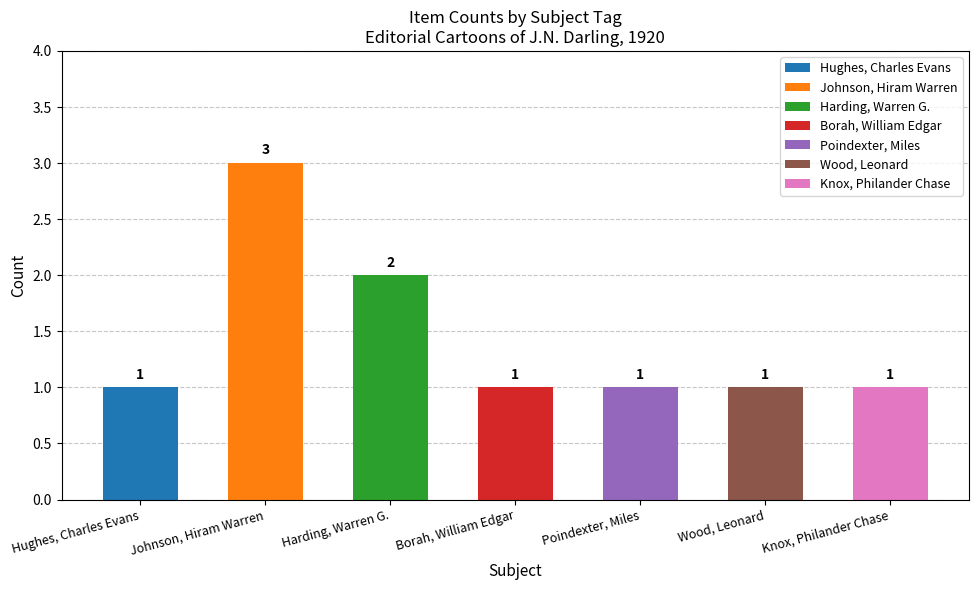

Reading left to right, list all the values displayed in this chart.

1	3	2	1	1	1	1